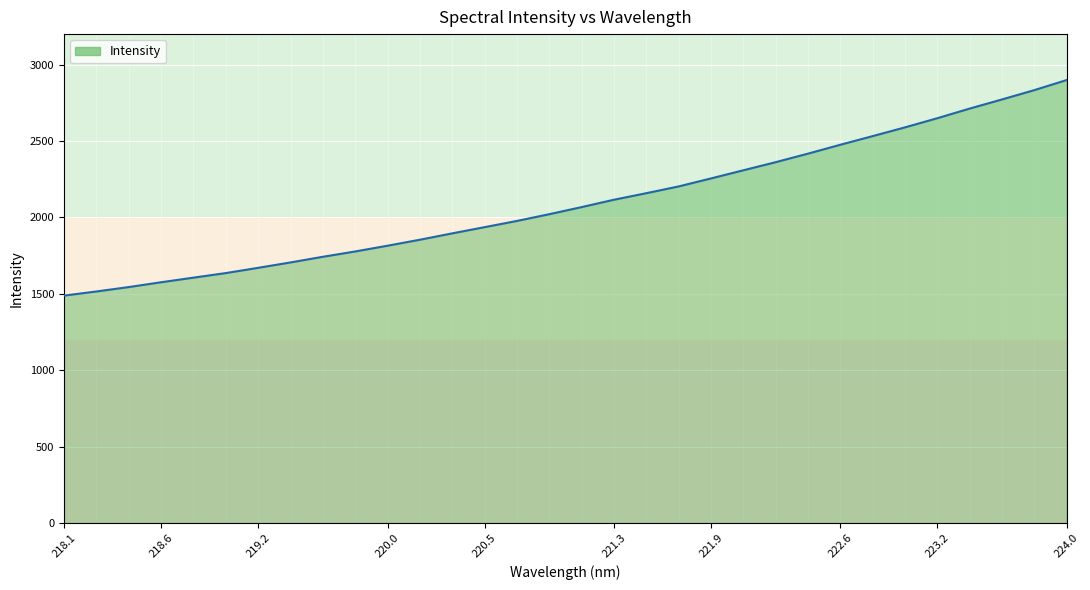

What is the difference between the maximum and minimum values?

1410.9